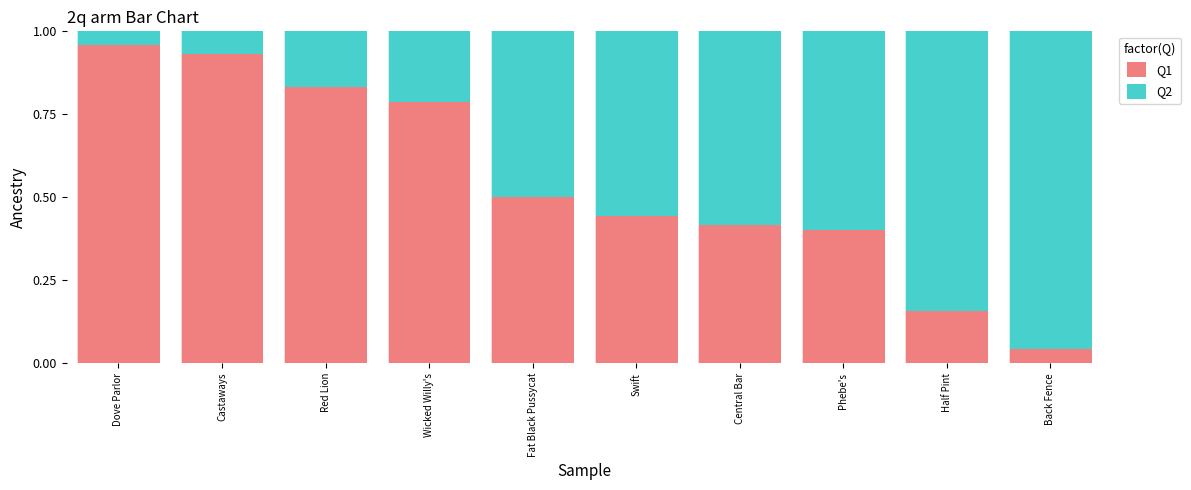

True or false: Q1 has a value of 0.9 at Fat Black Pussycat.

False